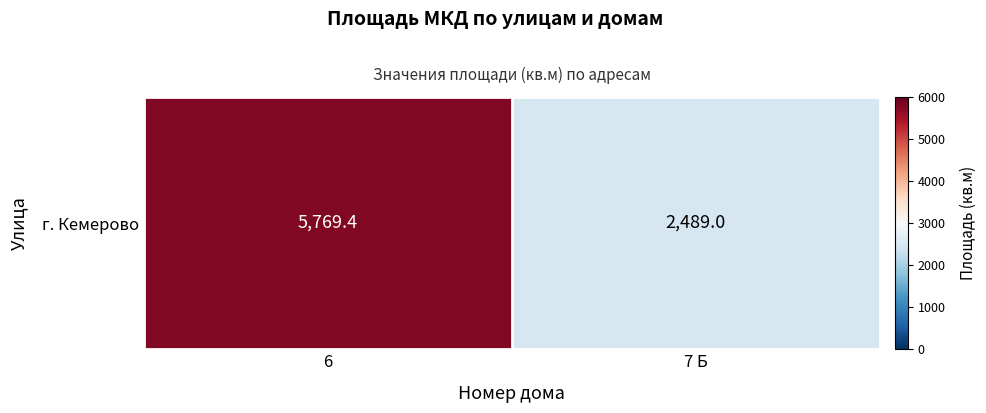

Reading right to left, transcribe all the data shown in this chart.

7 Б=2489.0	6=5769.4